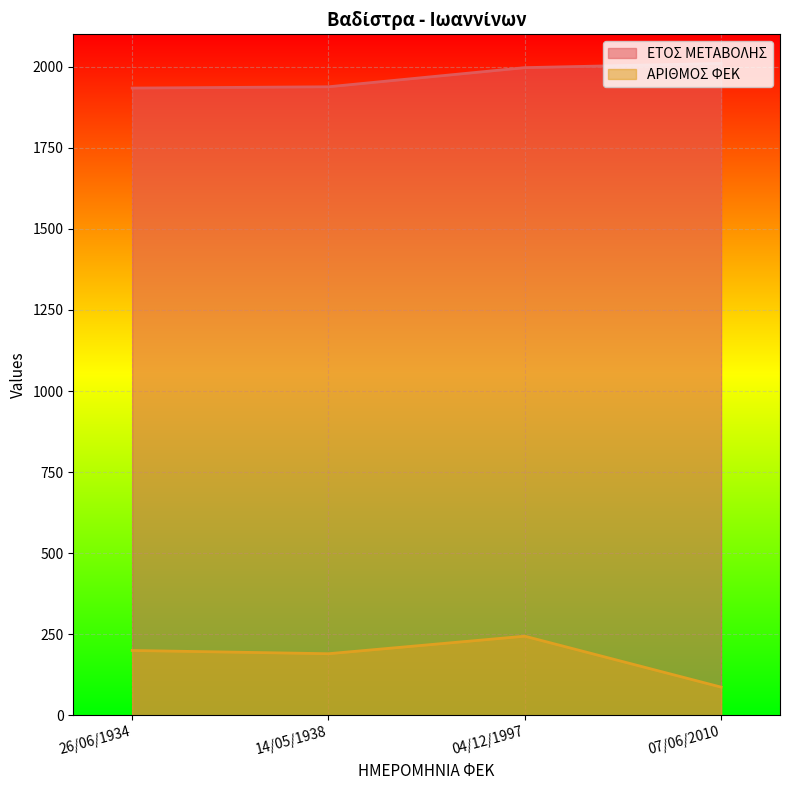

How many lines are shown in the chart?

2